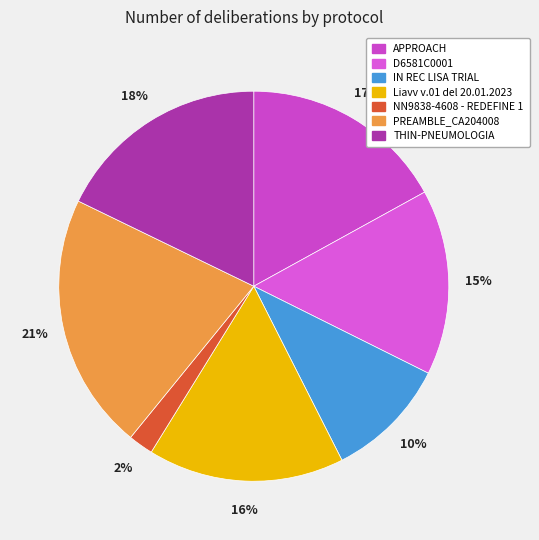

Is it true that PREAMBLE_CA204008 is 8% of the pie?

False